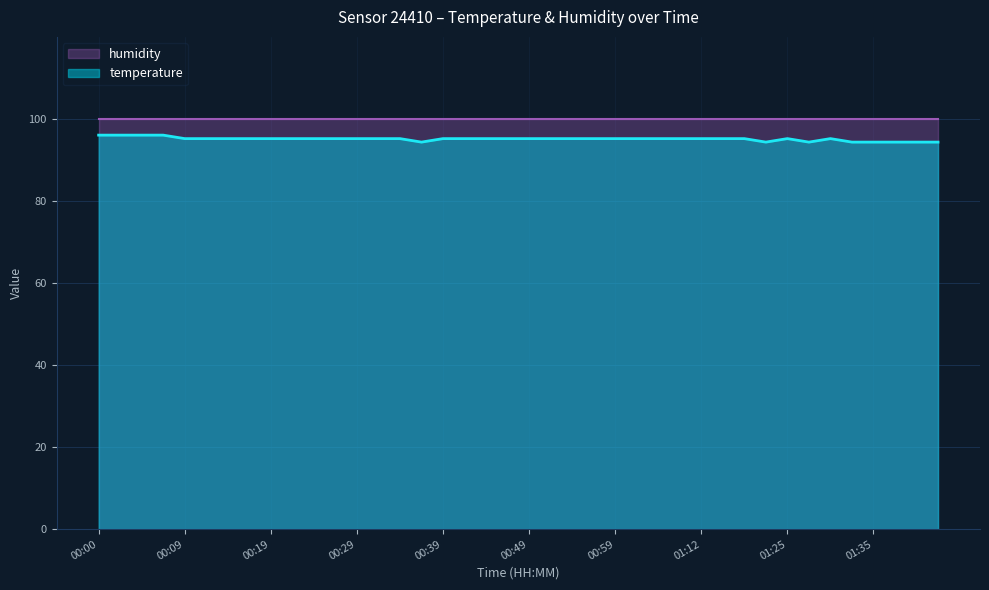

What is the change in value from 00:07 to 00:41?

-0.9